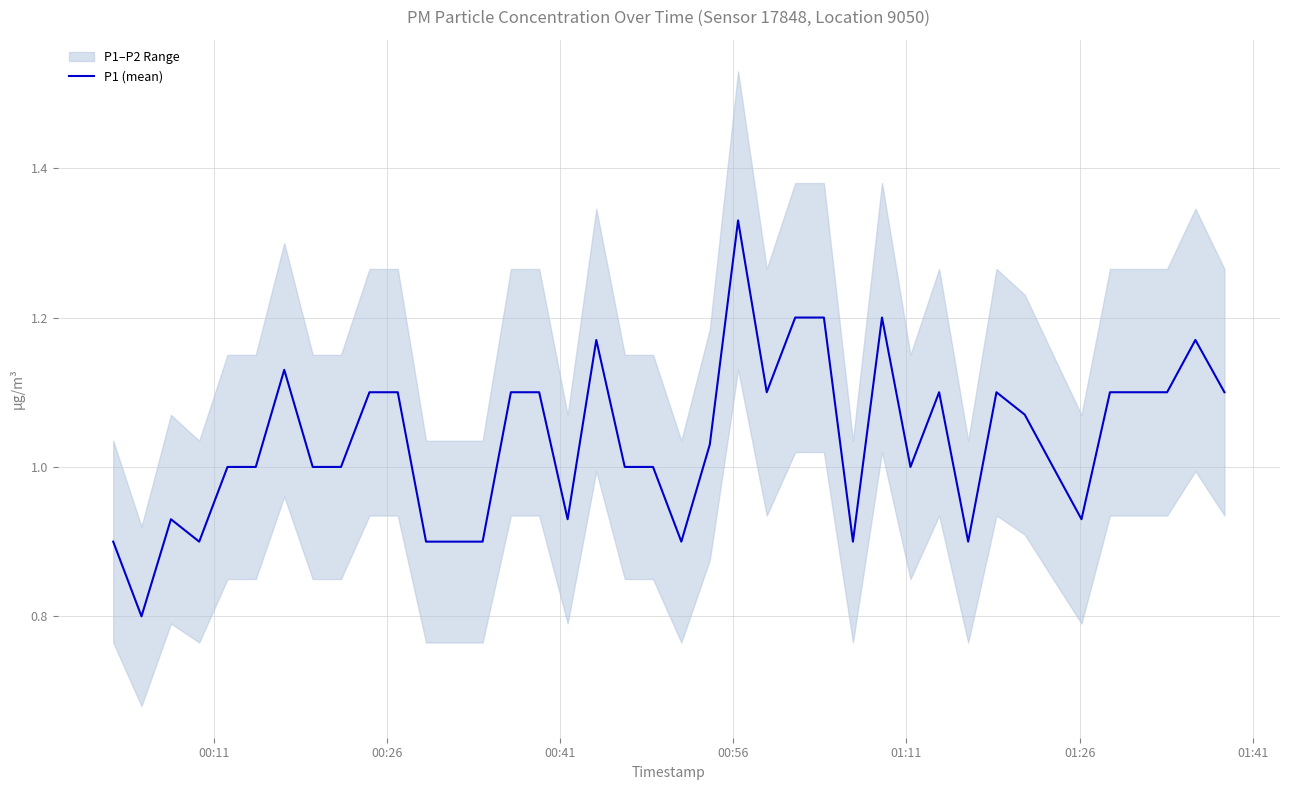

What is the lowest value of the P1 (mean) series?

0.8